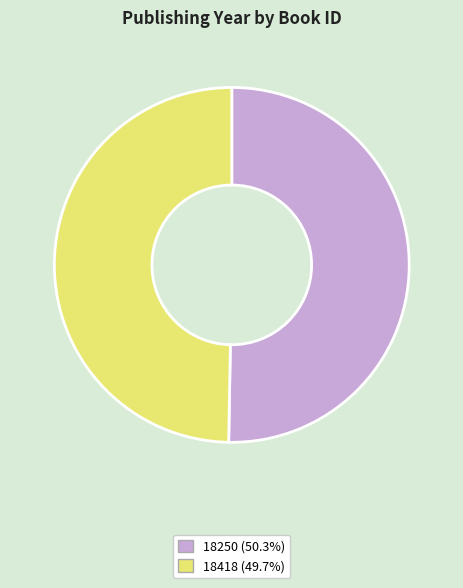

Count the number of slices in the pie.

2